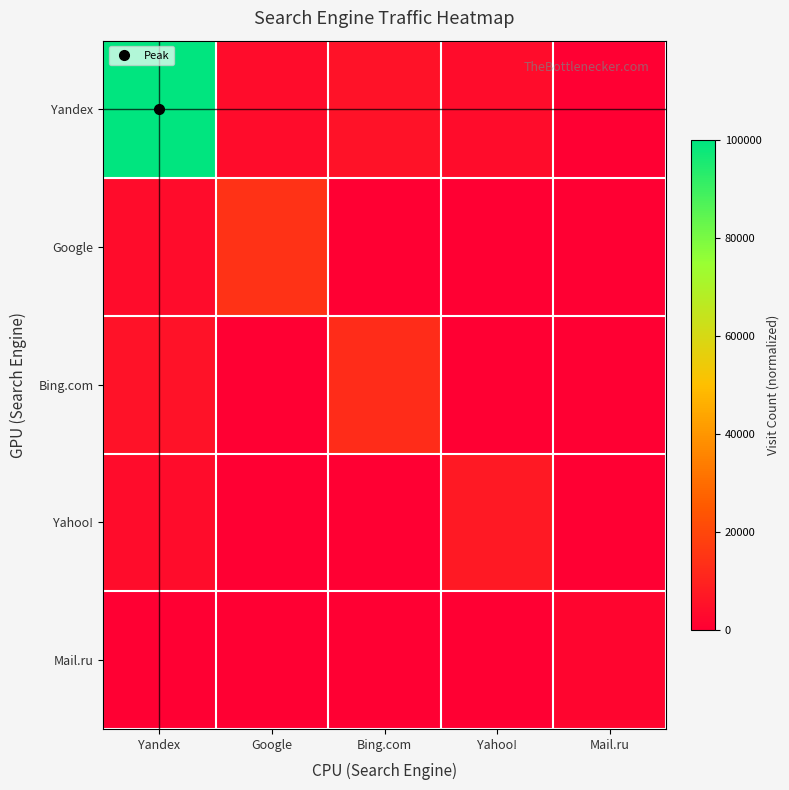

Between Yahoo! and Mail.ru, which is larger?

Yahoo!